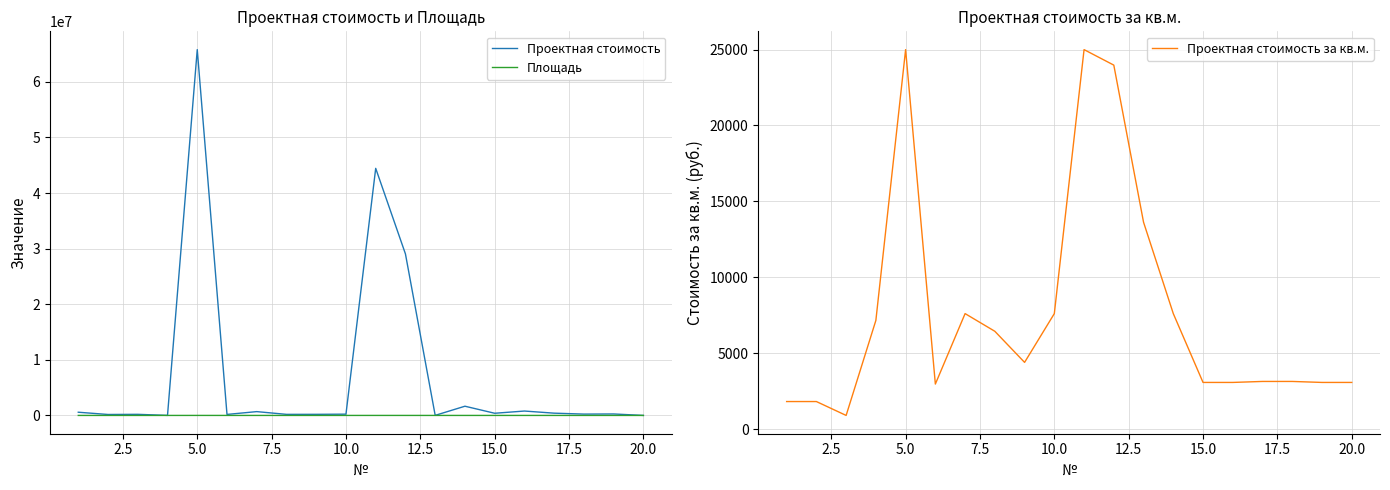

Rank the series at 15.0 from highest to lowest value.

Проектная стоимость, Проектная стоимость за кв.м., Площадь